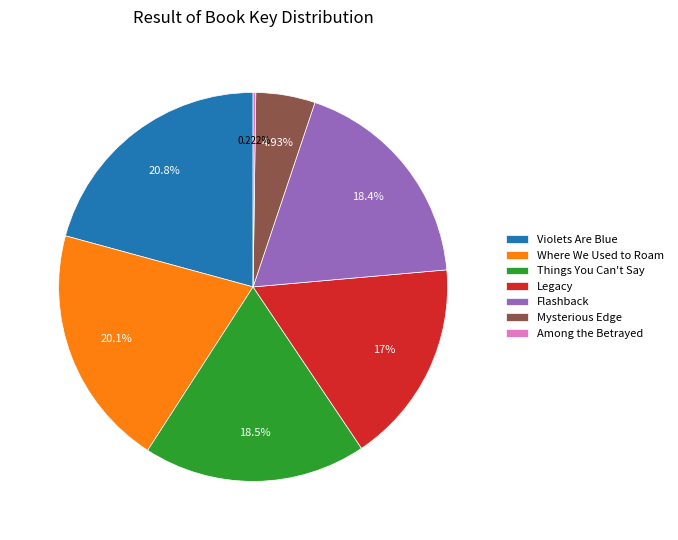

Which has a higher value, Legacy or Where We Used to Roam?

Where We Used to Roam